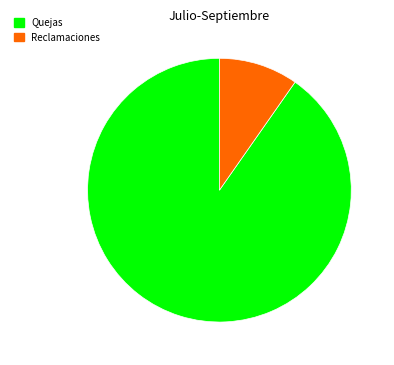

How many segments does this pie chart have?

2